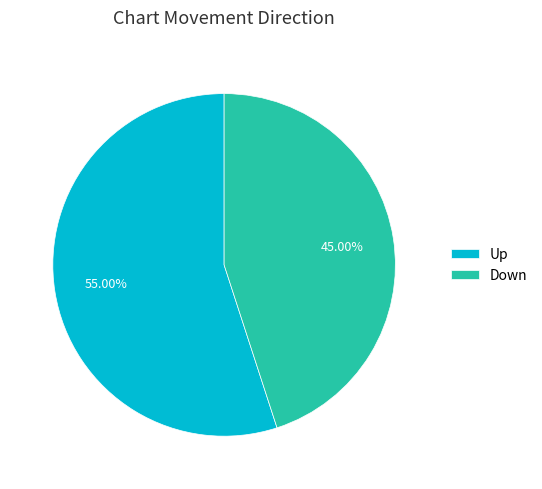

What is the largest slice in the pie chart?

Up